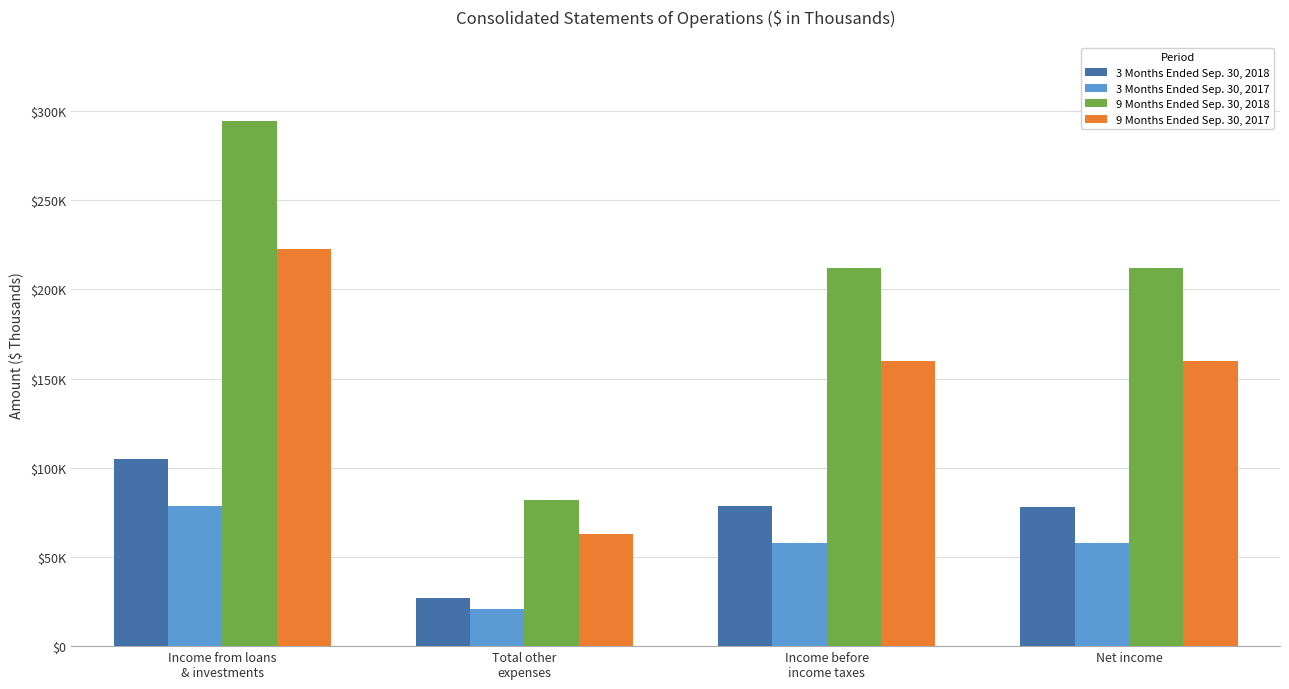

The value of 9 Months Ended Sep. 30, 2018 at Income from loans
& investments is 486530. True or false?

False